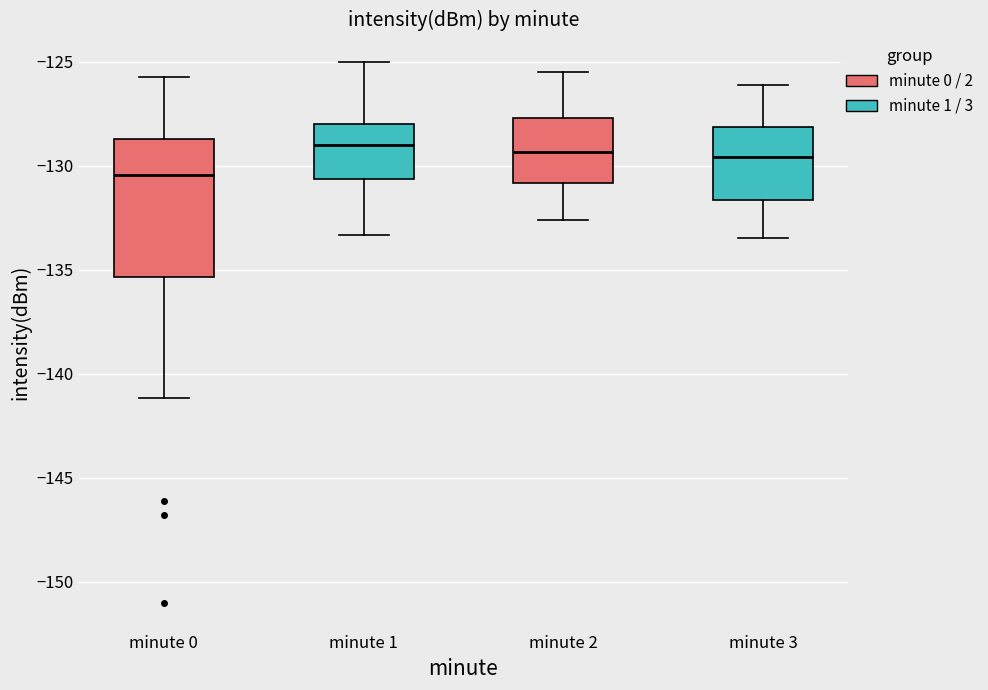

Reading left to right, transcribe this box plot: for each box, give where its median line is, the range the box spans, and where its two whiskers end, as read against the y-axis. The values are not printed on the chart, so give them approximately, as read against the axis.

minute 0: median -130.5, box -135.5 to -128.5, whiskers -141.0 to -125.5
minute 1: median -129.0, box -130.5 to -128.0, whiskers -133.5 to -125.0
minute 2: median -129.5, box -131.0 to -127.5, whiskers -132.5 to -125.5
minute 3: median -129.5, box -131.5 to -128.0, whiskers -133.5 to -126.0